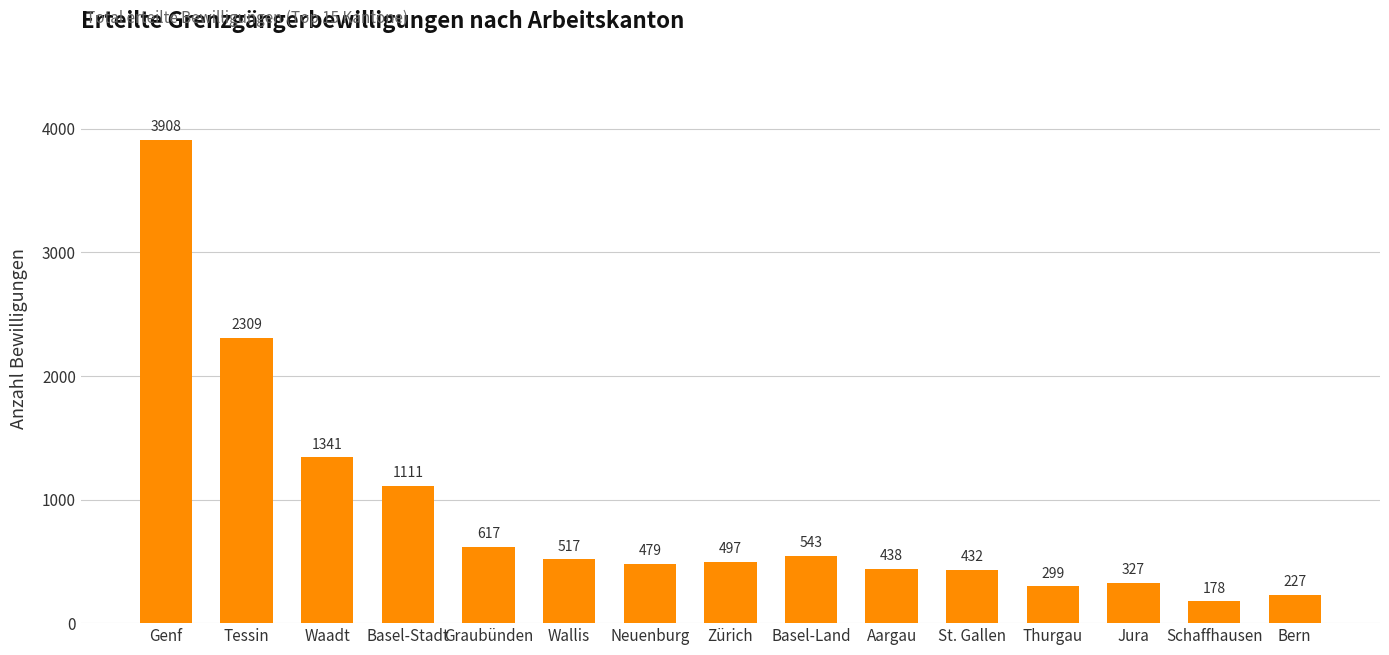

Read the value at Waadt, to the nearest 10.

1340